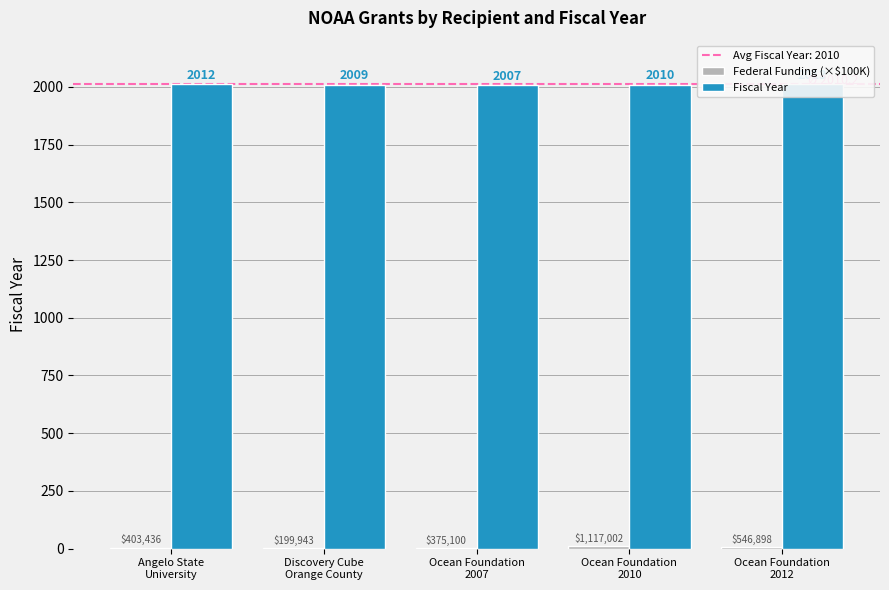

What is the difference between the Federal Funding (×$100K) values at Discovery Cube
Orange County and Ocean Foundation
2007?

1.8